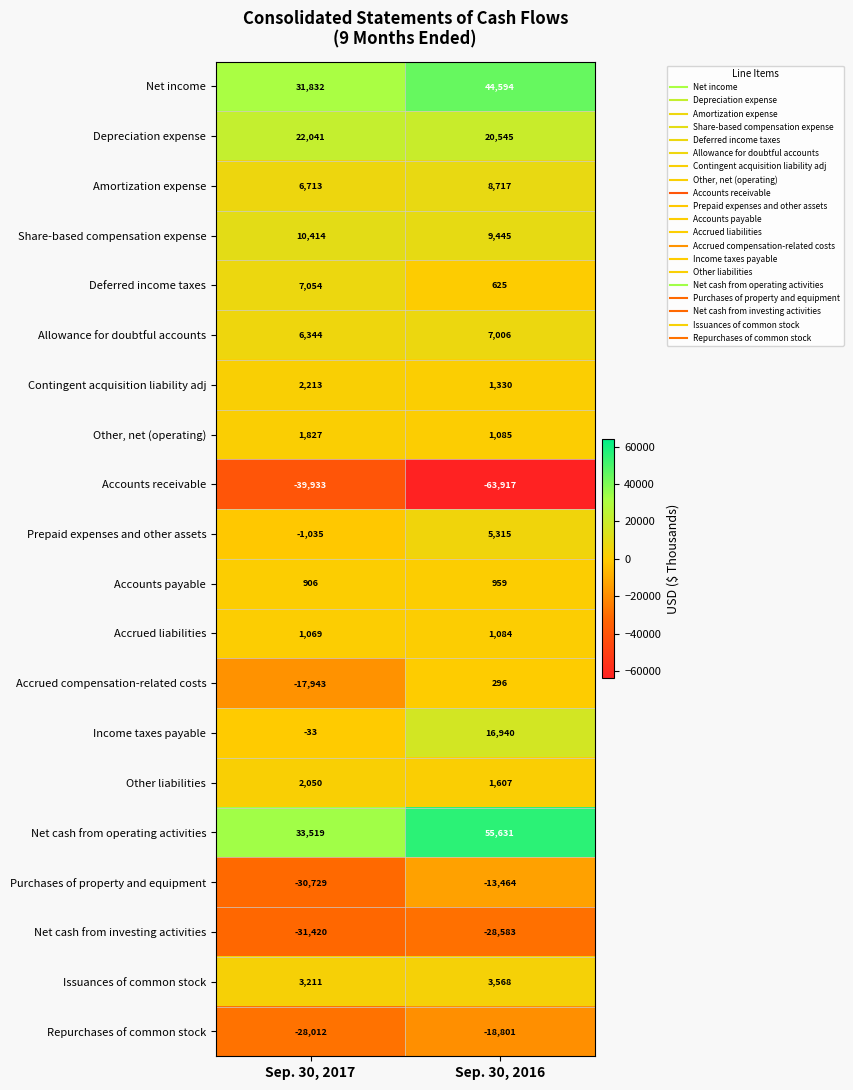

What is the spread (max minus min) of values at Sep. 30, 2017?

73452